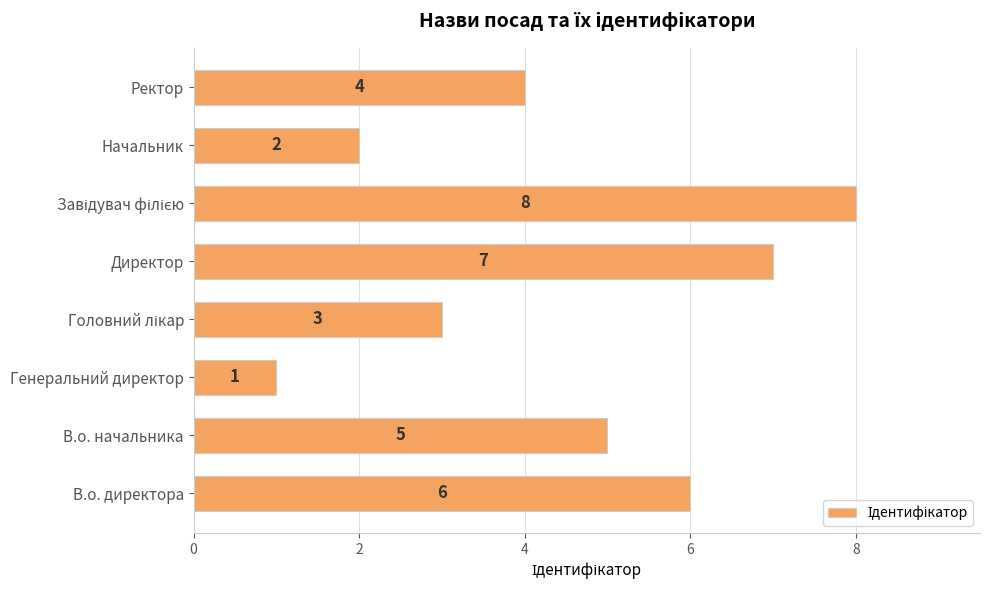

What is the difference between the maximum and minimum values?

7